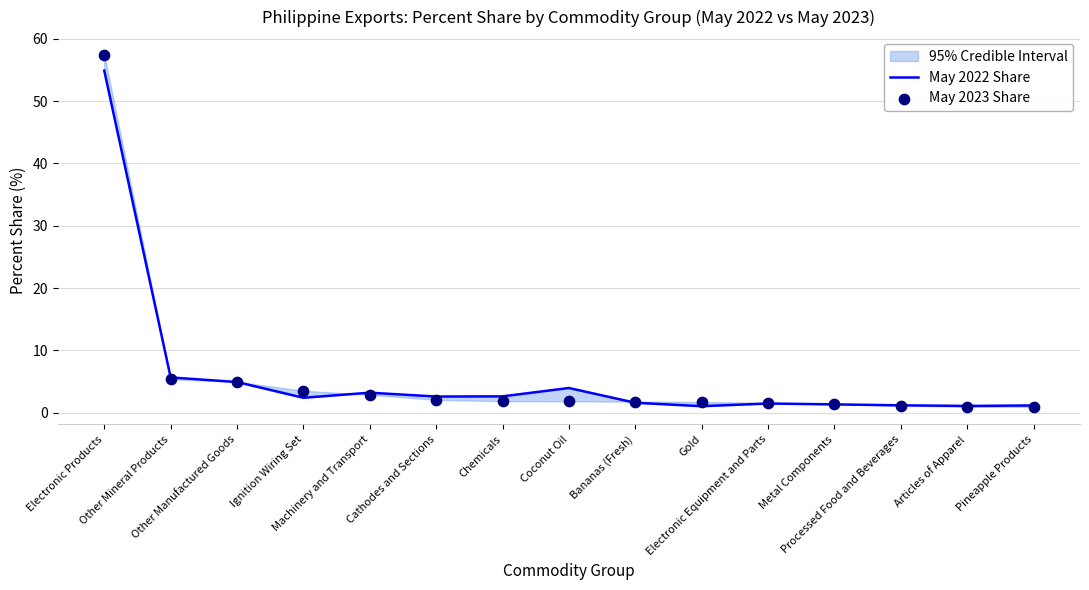

Which series contains the highest Y value?

May 2023 Share